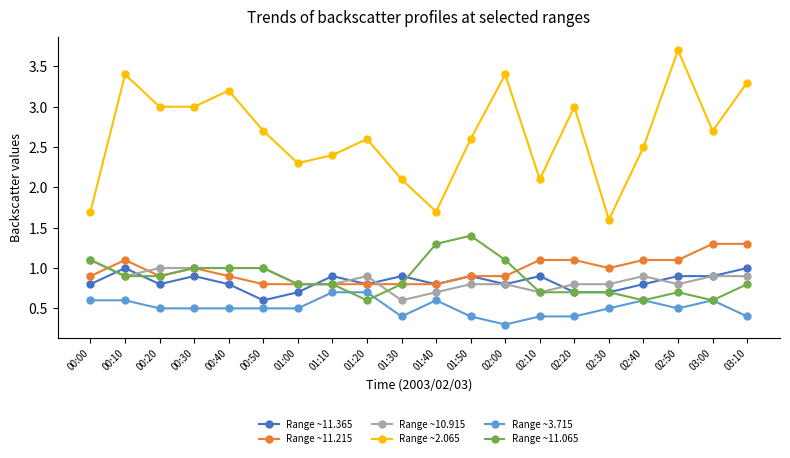

The Range ~11.215 series shows 0.7 at 03:10. True or false?

False